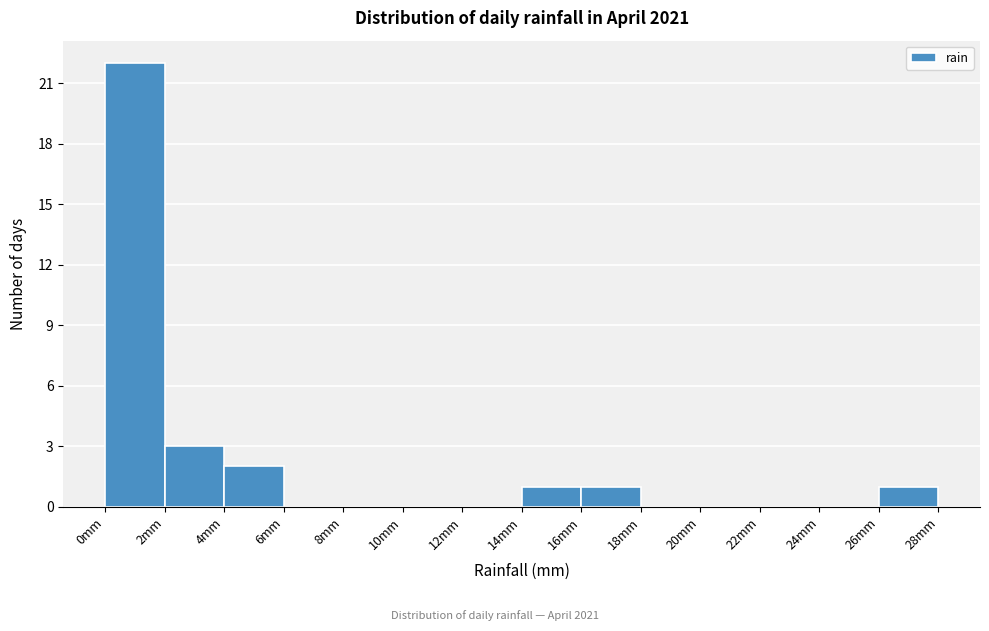

Which range on the x-axis has the tallest bar?

0 to 2